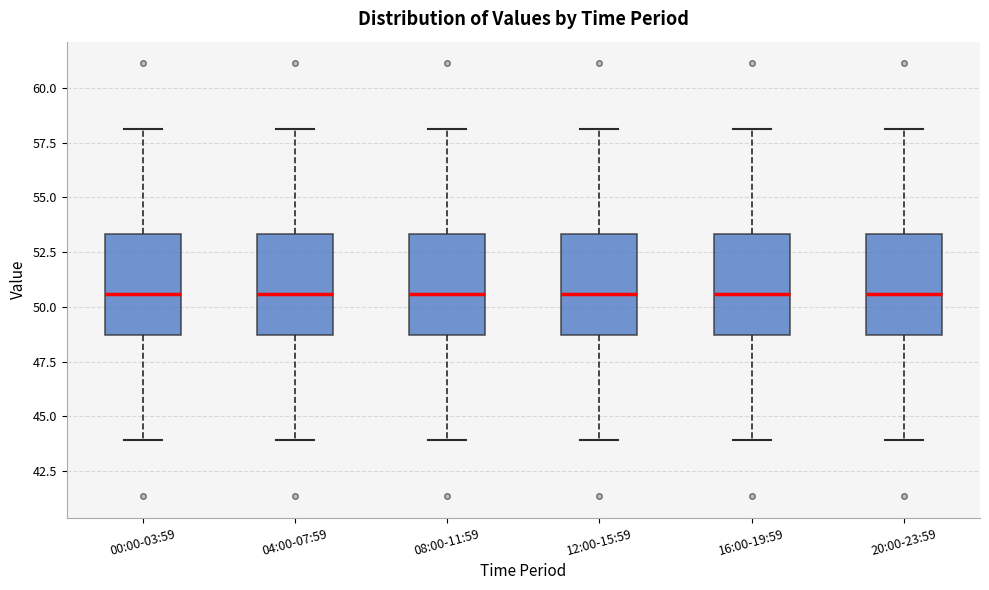

Reading left to right, read every box against the y-axis: the position of its median line, the range the box covers, and the ends of its whiskers. The values are not printed on the chart, so give them approximately, as read against the axis.

00:00-03:59: median 50.5, box 48.5 to 53.5, whiskers 44.0 to 58.0
04:00-07:59: median 50.5, box 48.5 to 53.5, whiskers 44.0 to 58.0
08:00-11:59: median 50.5, box 48.5 to 53.5, whiskers 44.0 to 58.0
12:00-15:59: median 50.5, box 48.5 to 53.5, whiskers 44.0 to 58.0
16:00-19:59: median 50.5, box 48.5 to 53.5, whiskers 44.0 to 58.0
20:00-23:59: median 50.5, box 48.5 to 53.5, whiskers 44.0 to 58.0